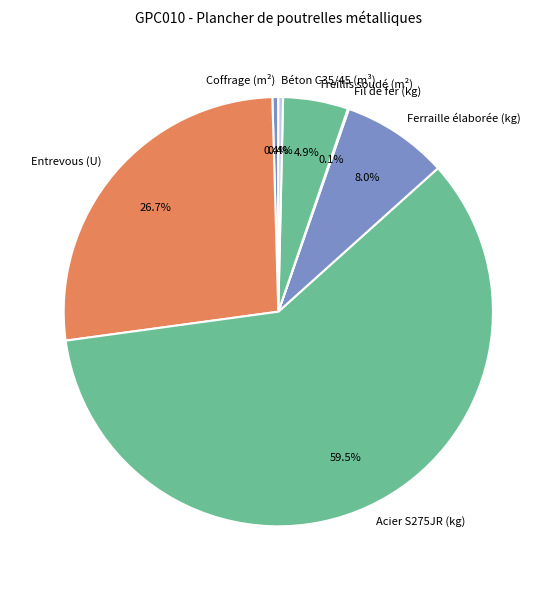

What portion of the pie excludes Treillis soudé (m²)?

95.1%